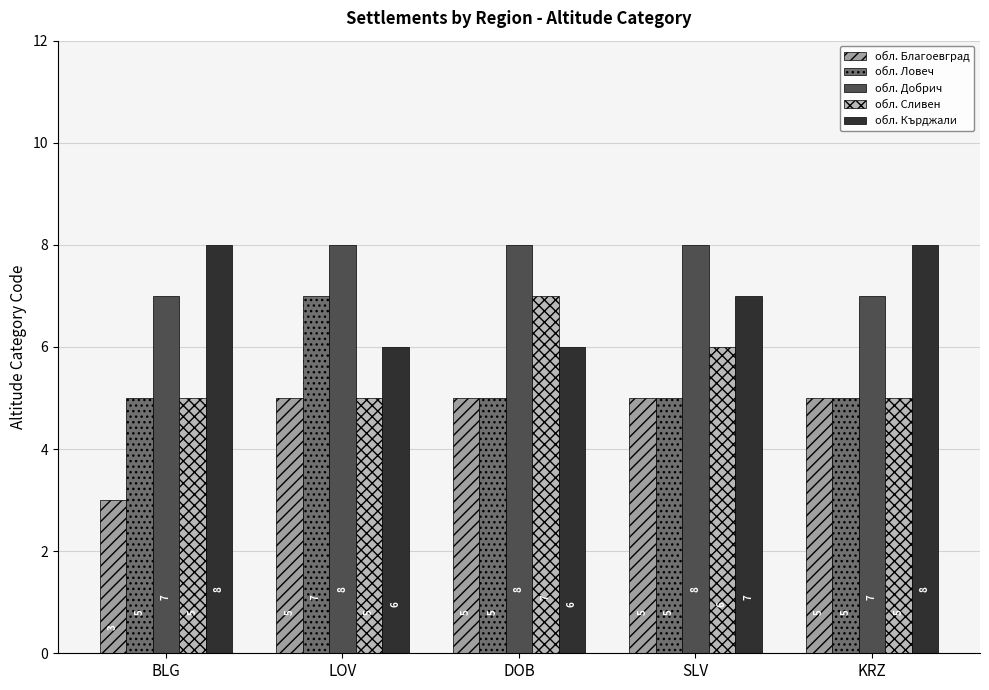

What is the value of the обл. Кърджали bar at the 3rd from the left?

6